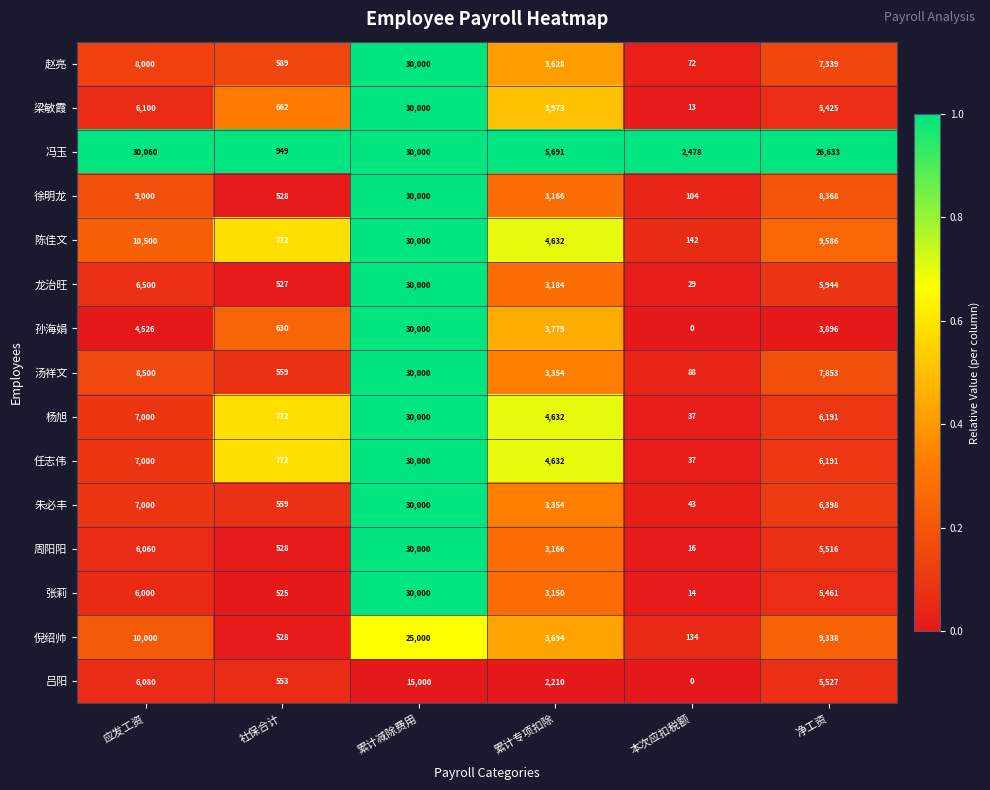

At how many categories does at least one series exceed 0?

6